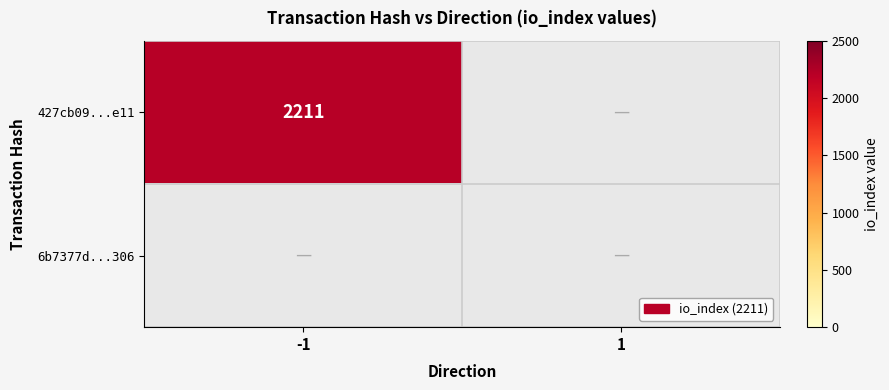

True or false: 427cb09...e11 has a value of 2211 at -1.

True